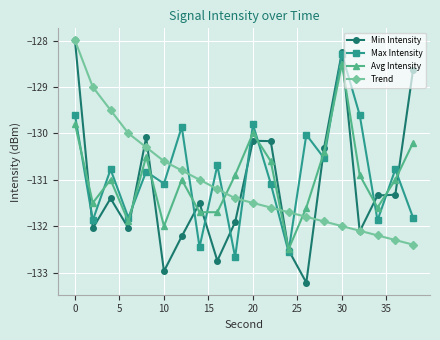

What is the sum of all Min Intensity values?

-2623.0